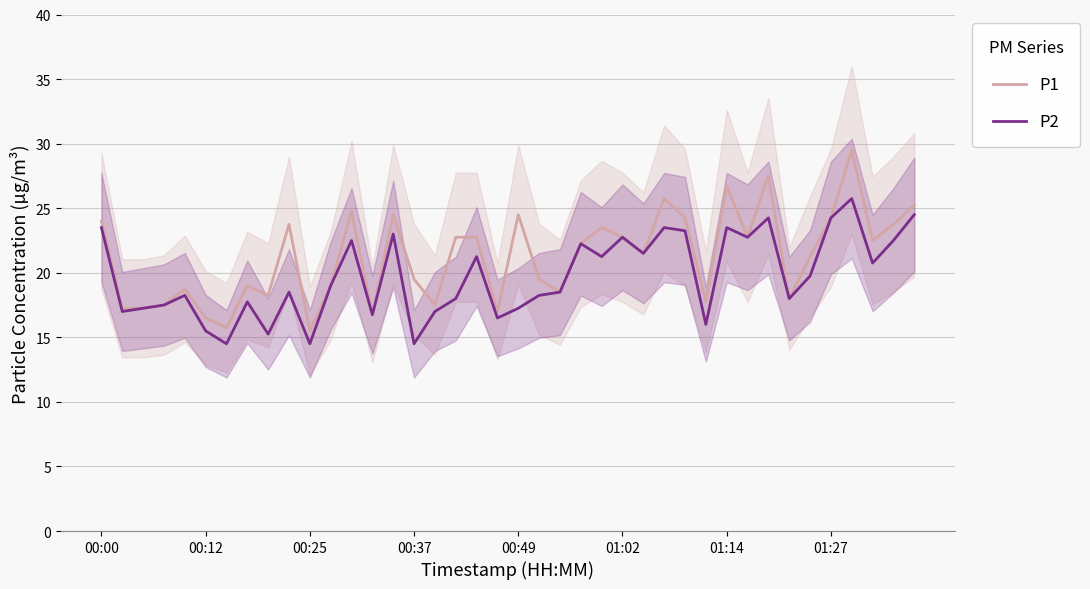

True or false: P2 has a value of 17.2 at 00:49.

True